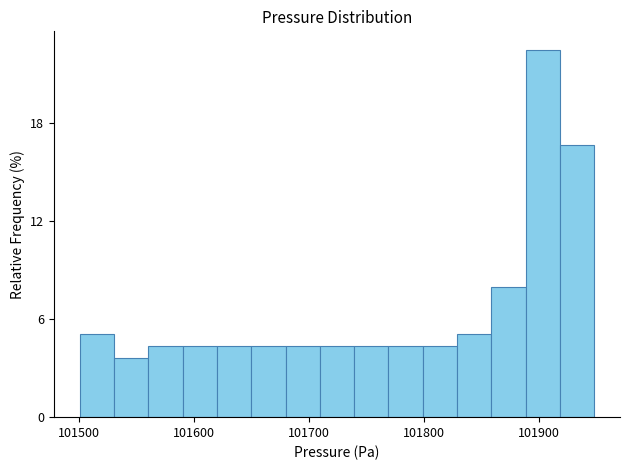

Read against the x-axis, roughly where is the centre of the tallest bar?

101900